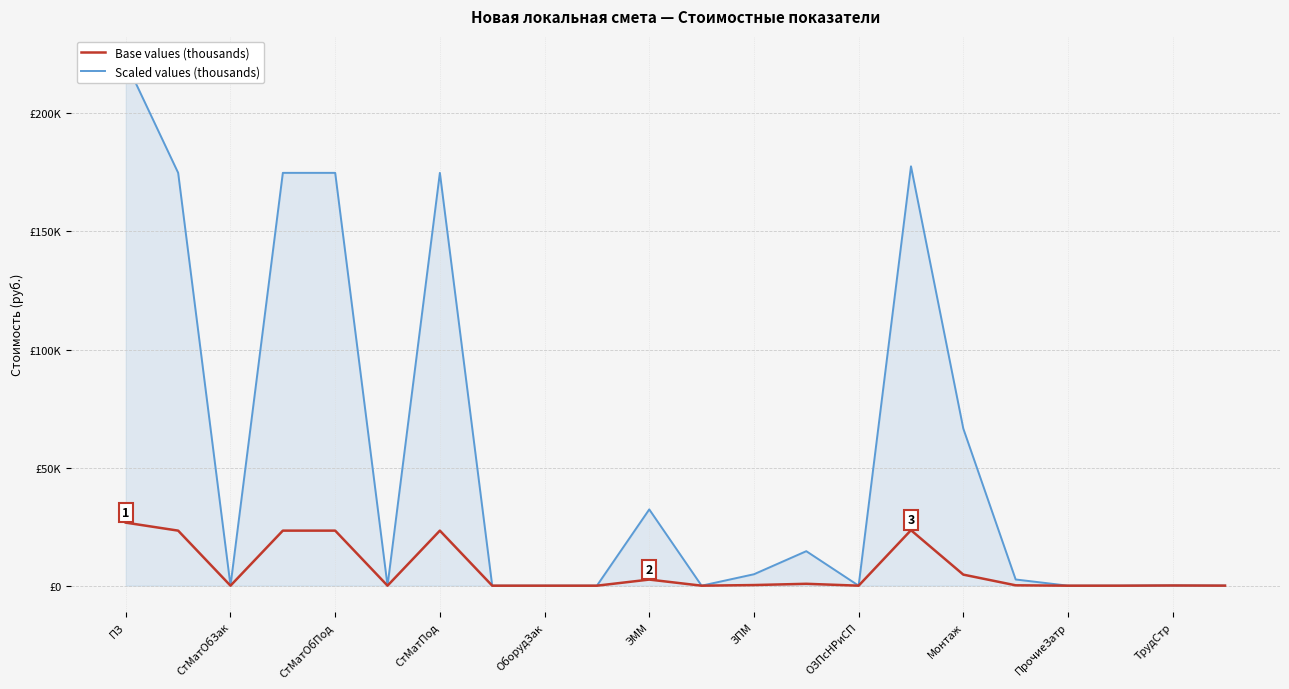

True or false: Base values (thousands) and Scaled values (thousands) intersect in this chart.

False